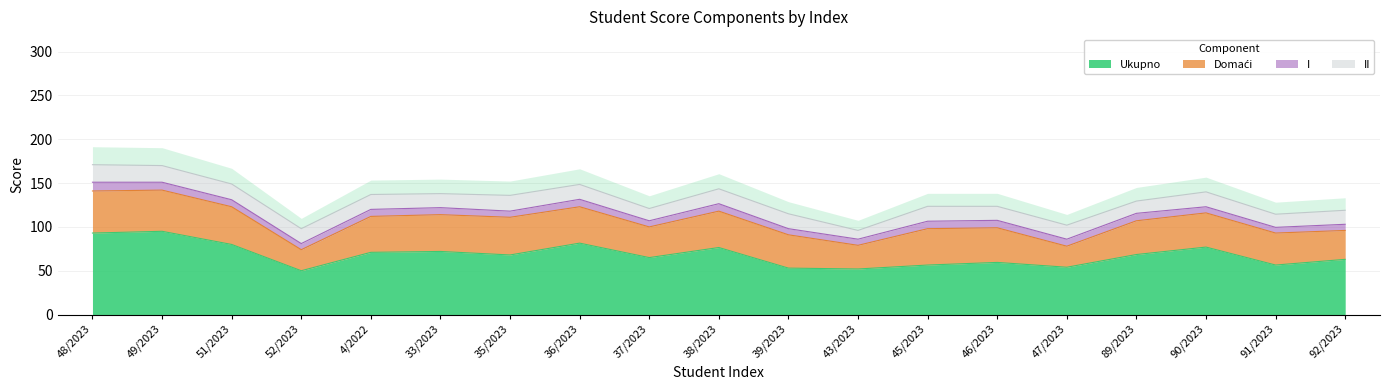

At which category is the sum across all series the highest?

48/2023